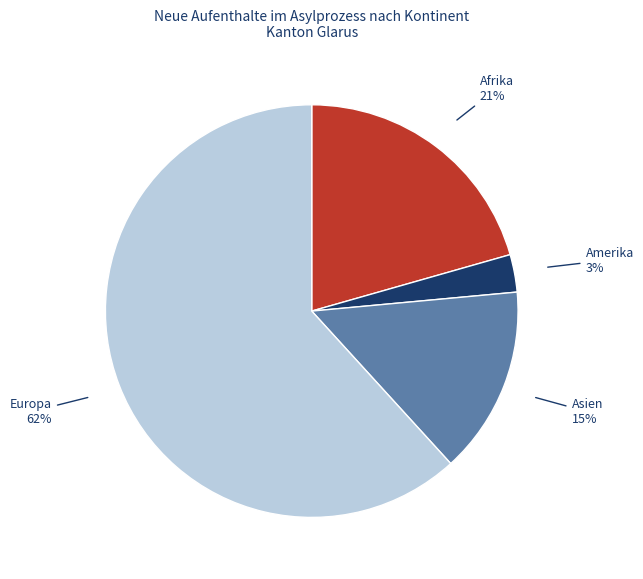

Which slice is the smallest?

Amerika